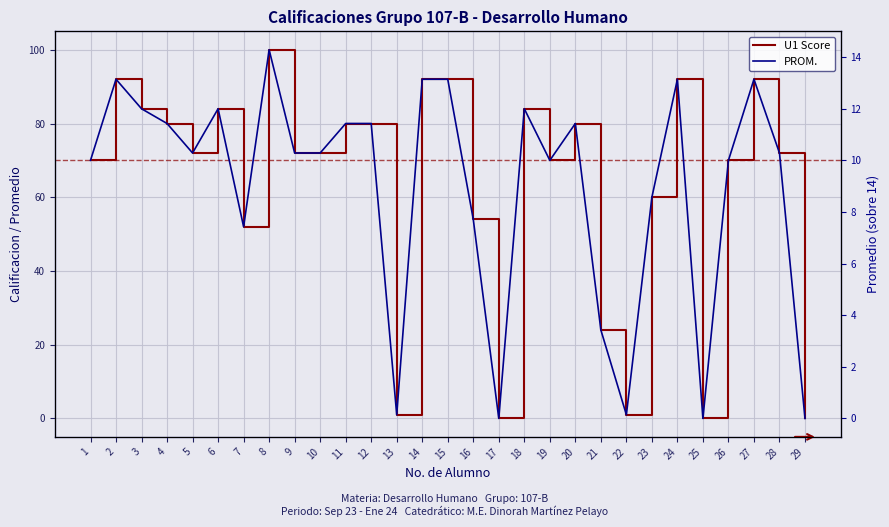

Where is the first local minimum for PROM.?

5